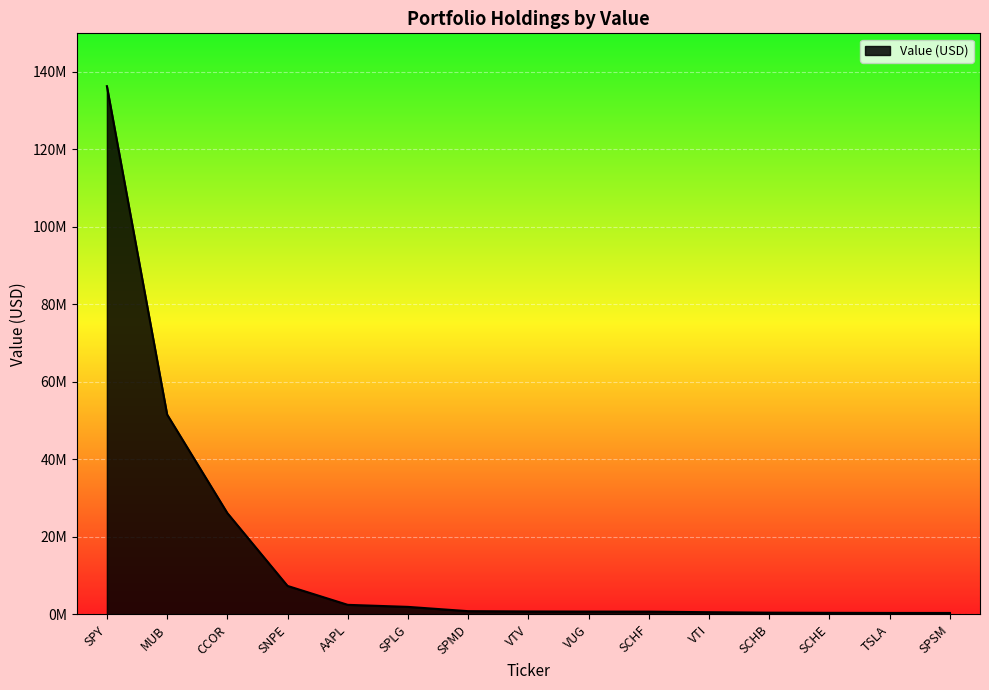

Is this an area chart (filled region under the line)?

Yes